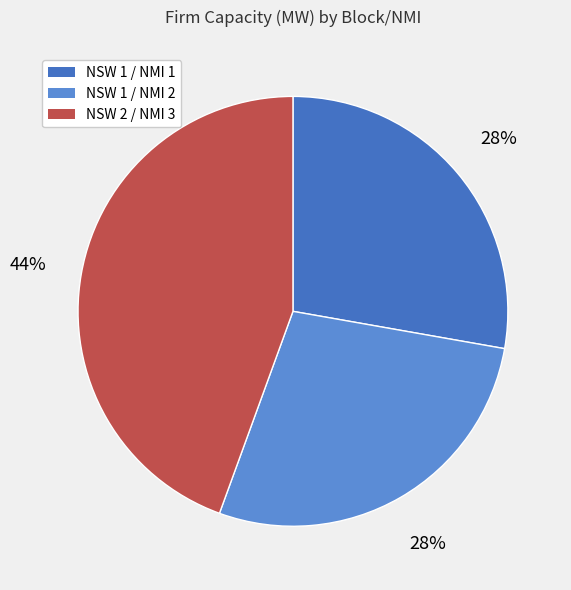

The NSW 1 / NMI 2 slice represents 35% of the pie. True or false?

False